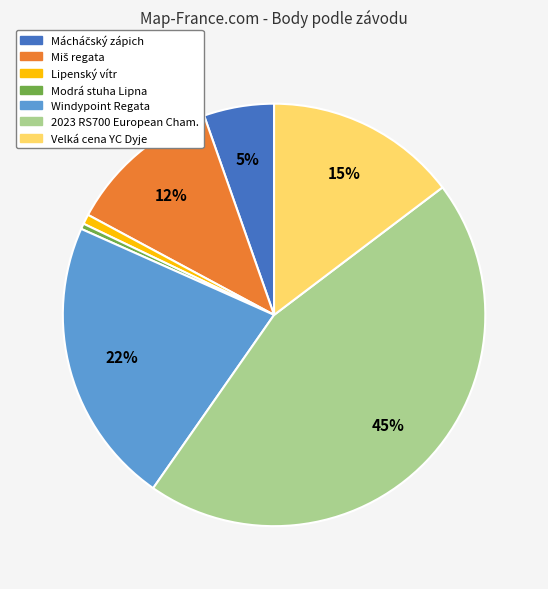

Is there any slice that represents more than half of the pie?

No